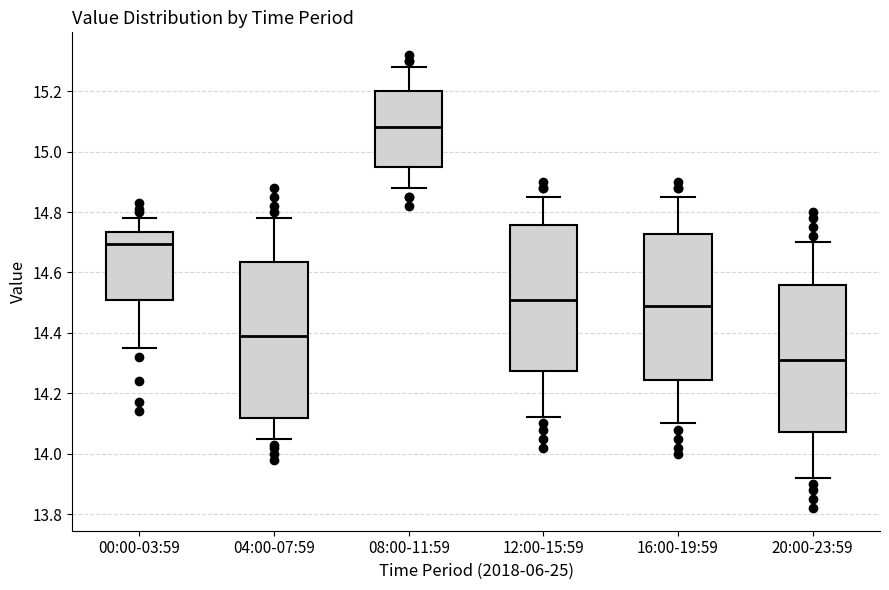

Reading left to right, transcribe this box plot: for each box, give where its median line is, the range the box spans, and where its two whiskers end, as read against the y-axis. The values are not printed on the chart, so give them approximately, as read against the axis.

00:00-03:59: median 14.70, box 14.50 to 14.74, whiskers 14.36 to 14.78
04:00-07:59: median 14.40, box 14.12 to 14.64, whiskers 14.06 to 14.78
08:00-11:59: median 15.08, box 14.96 to 15.20, whiskers 14.88 to 15.28
12:00-15:59: median 14.52, box 14.28 to 14.76, whiskers 14.12 to 14.86
16:00-19:59: median 14.50, box 14.24 to 14.72, whiskers 14.10 to 14.86
20:00-23:59: median 14.32, box 14.08 to 14.56, whiskers 13.92 to 14.70